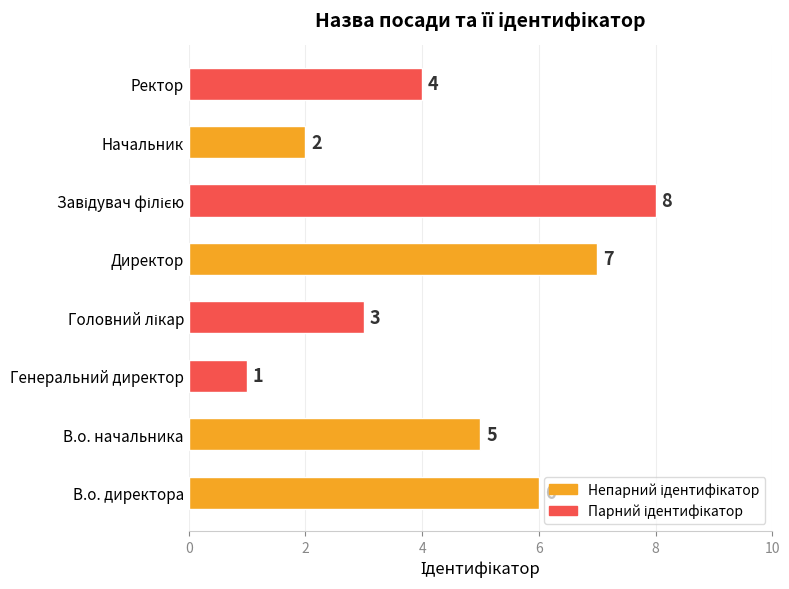

How many data points are less than 5?

4